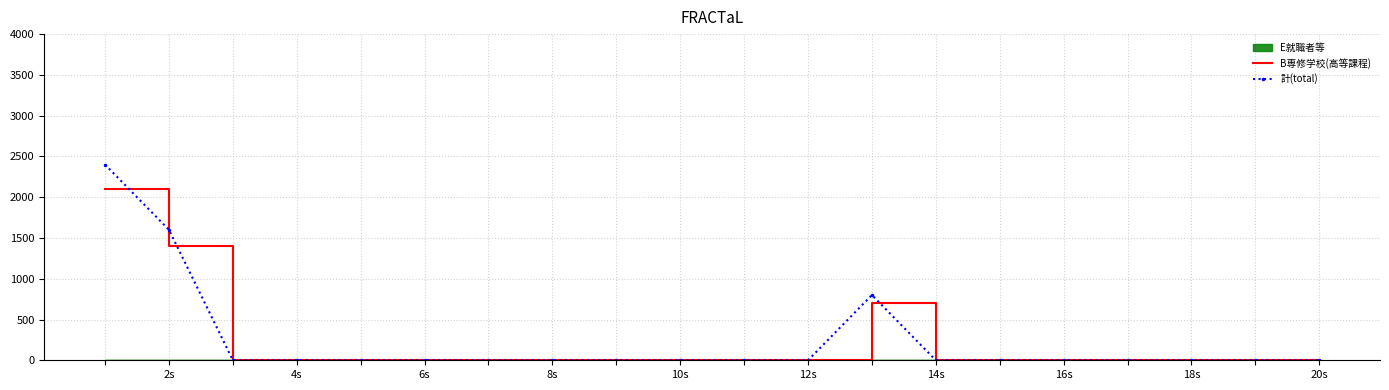

How many lines are shown in the chart?

2